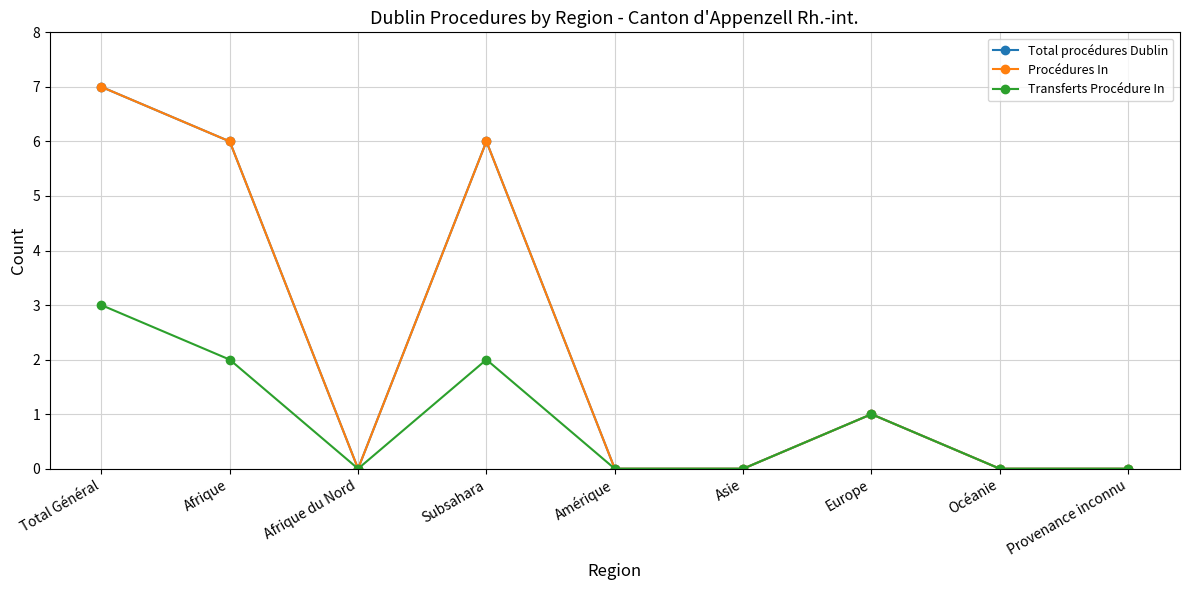

At which category does Procédures In reach its first local peak?

Subsahara